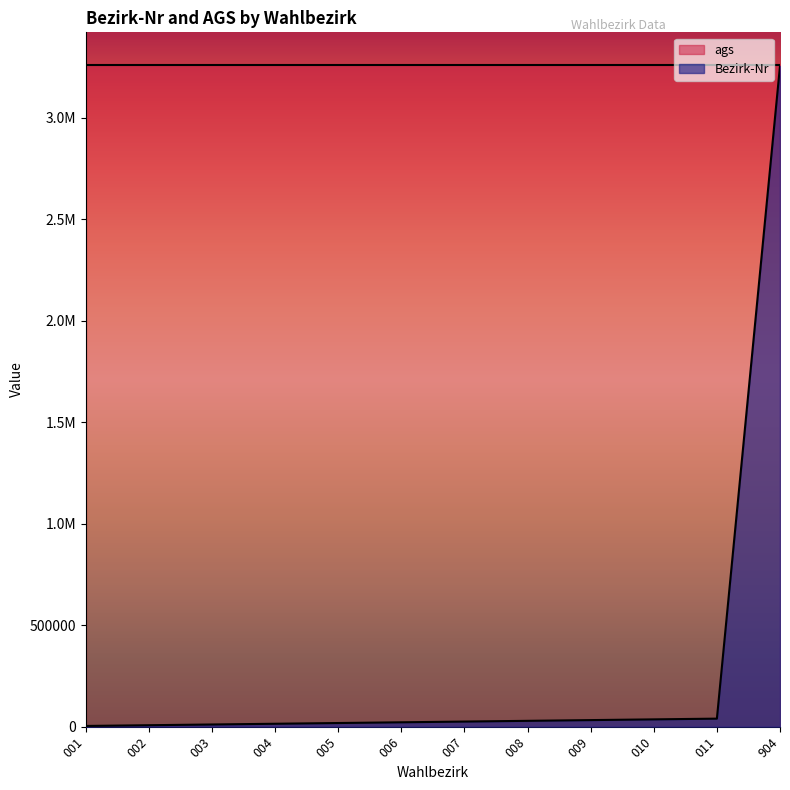

Does the chart have visible grid lines?

No